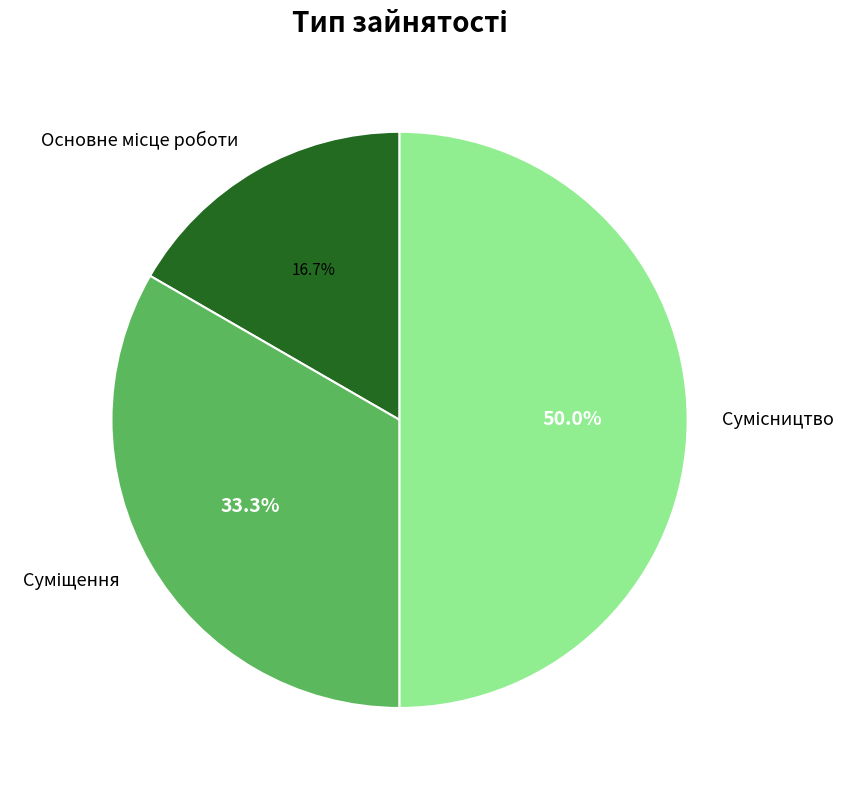

What portion of the pie excludes Основне місце роботи?

83.3%